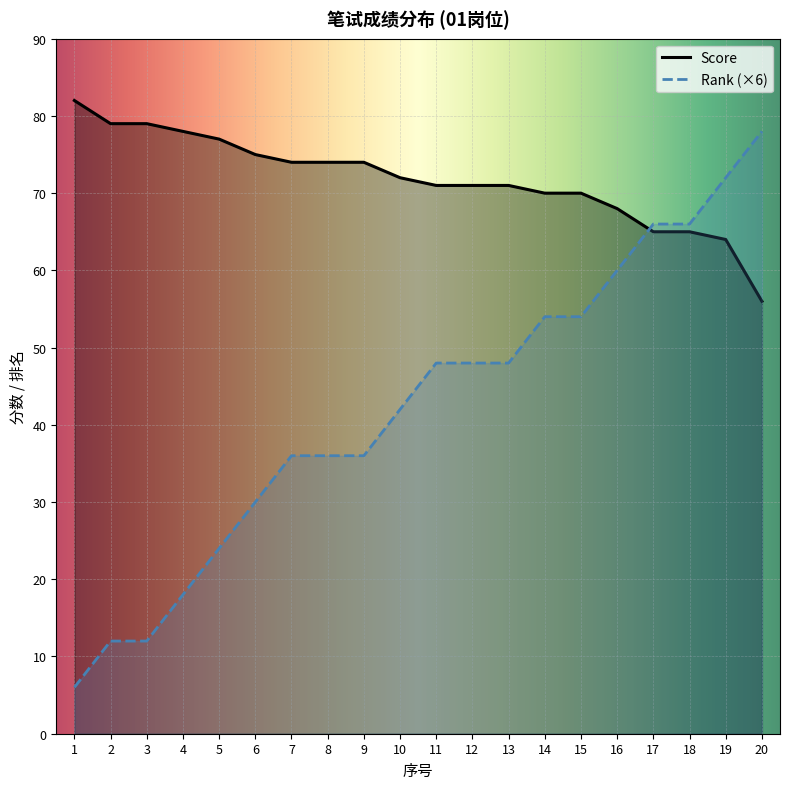

List the labels in order of Rank value, largest first.

20, 19, 17, 18, 16, 14, 15, 11, 12, 13, 10, 7, 8, 9, 6, 5, 4, 2, 3, 1